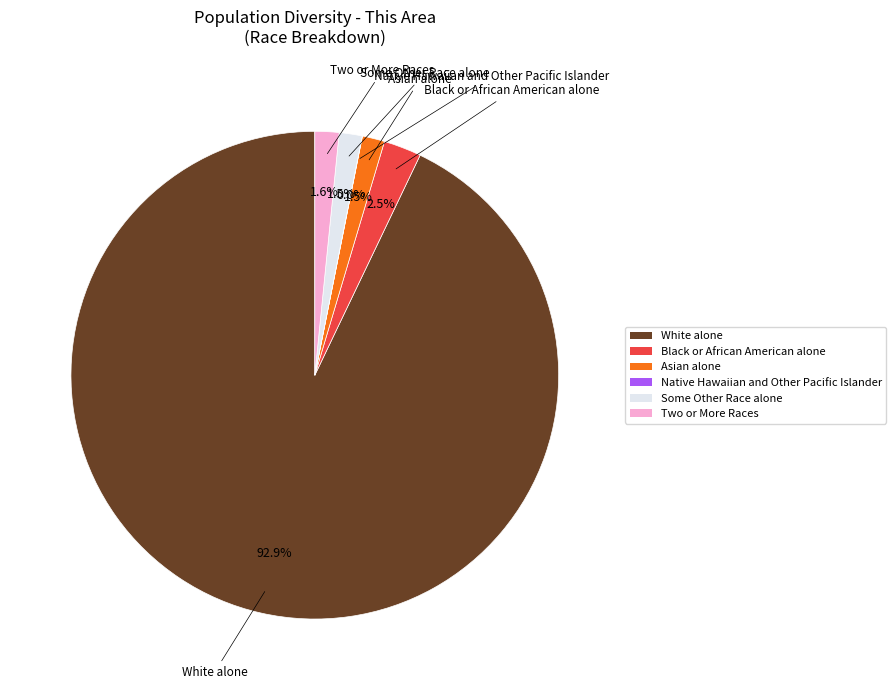

How much of the chart is everything except Black or African American alone?

97.5%